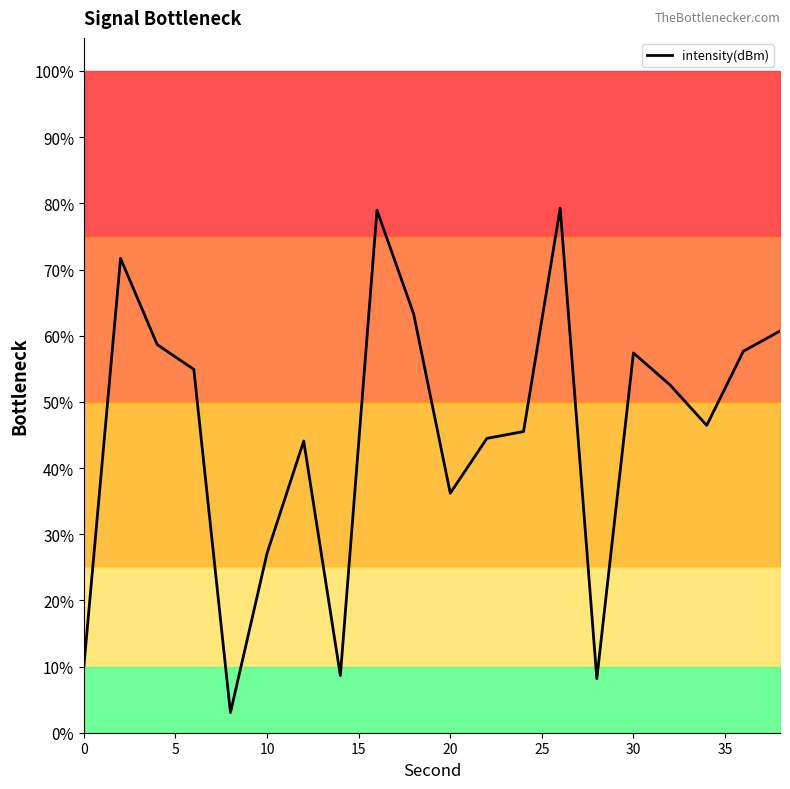

What is the highest value of the intensity(dBm) series?

79.3